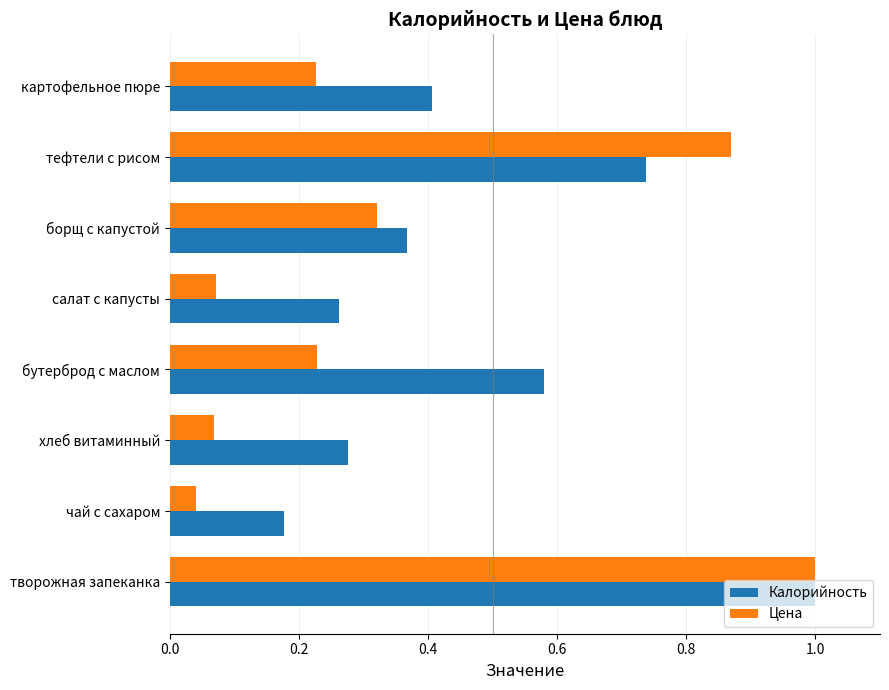

List the series in order of their overall mean, lowest first.

Цена, Калорийность